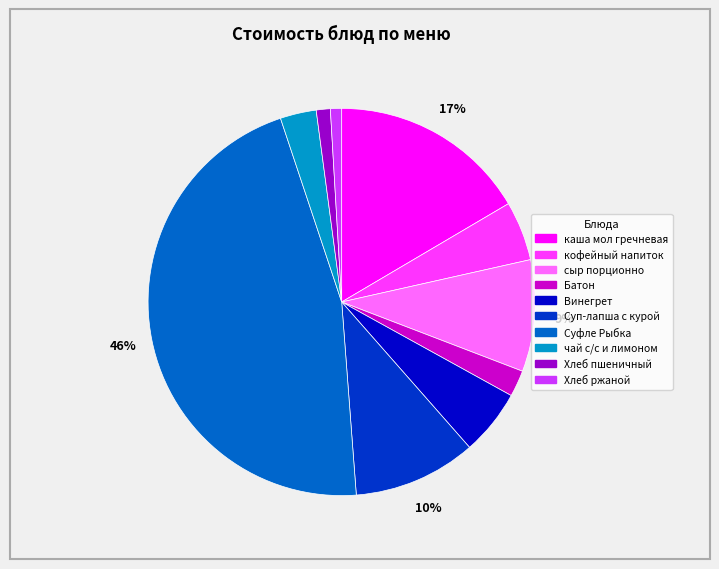

What is the ratio of the value at Хлеб ржаной to the value at чай с/с и лимоном?

0.3